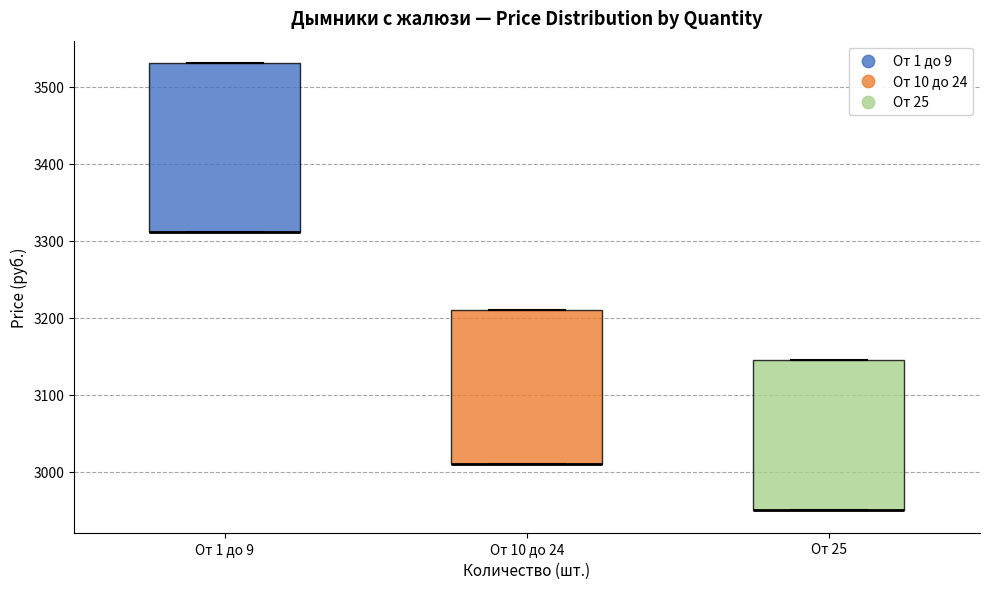

Where is the lower edge of the box for От 1 до 9 on the y-axis? The values are not printed on the chart, so give them approximately, as read against the axis.

3310